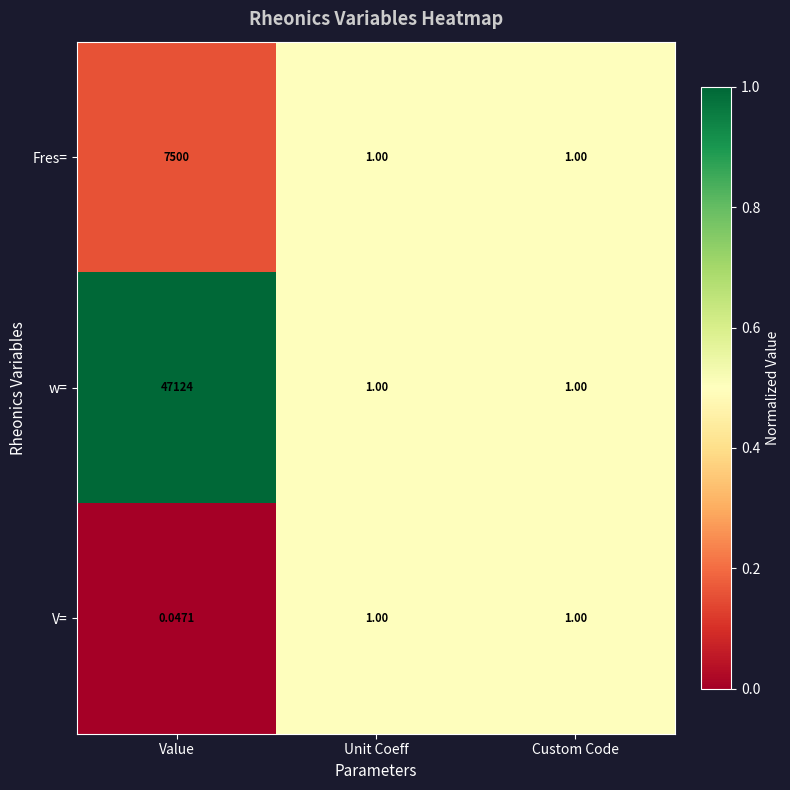

At which category is the sum across all series the highest?

Value